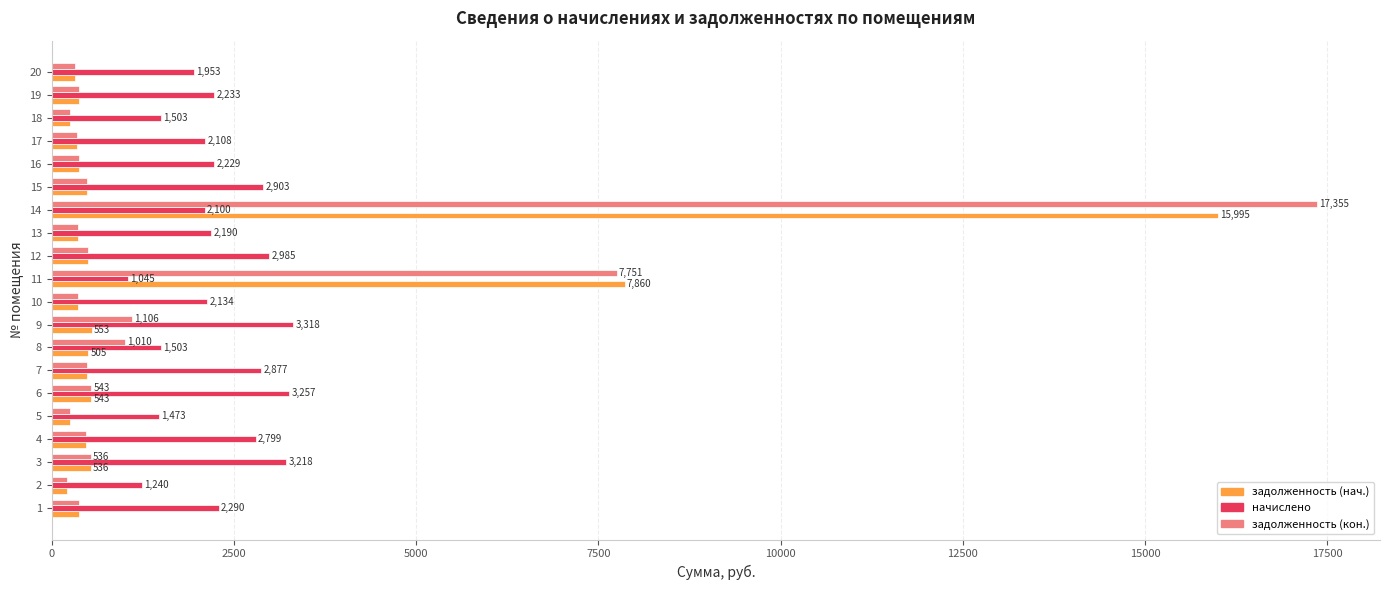

Count the number of categories in the chart.

20